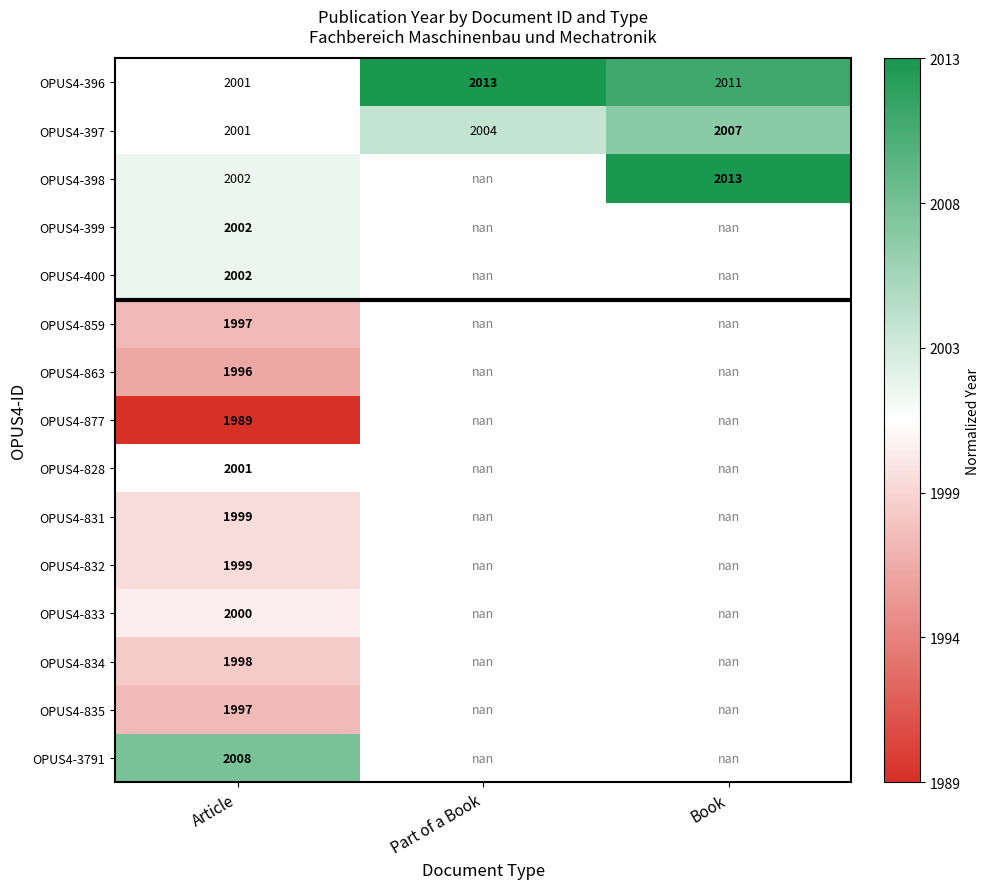

List the labels in order of OPUS4-397 value, smallest first.

Article, Part of a Book, Book